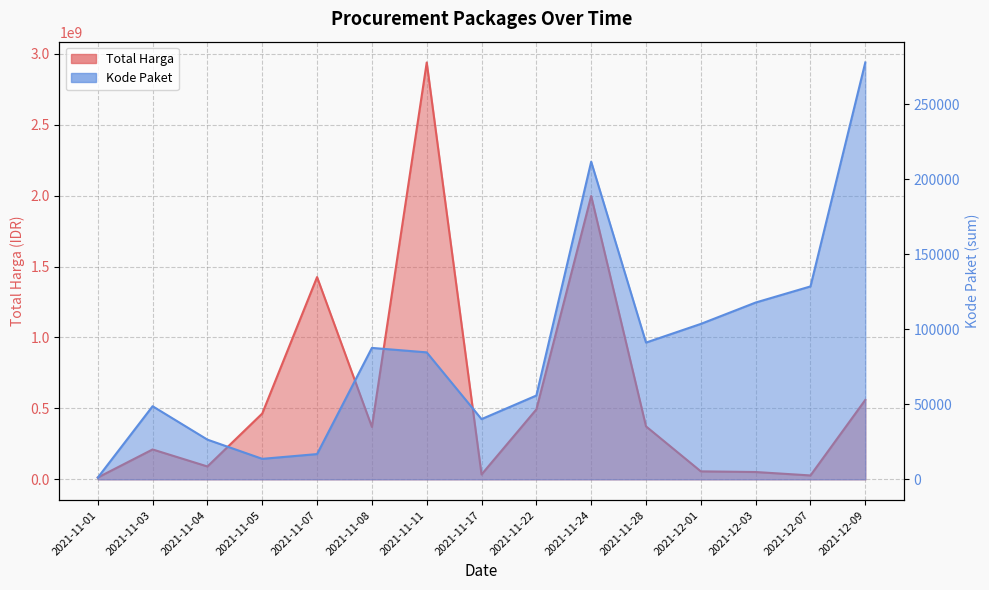

Reading left to right, transcribe all the data shown in this chart.

Total Harga: 2021-11-01=12787500	2021-11-03=210659270	2021-11-04=90672075	2021-11-05=464002100	2021-11-07=1425867900	2021-11-08=369565800	2021-11-11=2938633240	2021-11-17=34292000	2021-11-22=493000000	2021-11-24=1997434200	2021-11-28=373404000	2021-12-01=56152800	2021-12-03=51601000	2021-12-07=27412000	2021-12-09=559971000
Kode Paket: 2021-11-01=1139	2021-11-03=48706	2021-11-04=26445	2021-11-05=13652	2021-11-07=16823	2021-11-08=87560	2021-11-11=84587	2021-11-17=40112	2021-11-22=55826	2021-11-24=211626	2021-11-28=91101	2021-12-01=103541	2021-12-03=117783	2021-12-07=128516	2021-12-09=277693